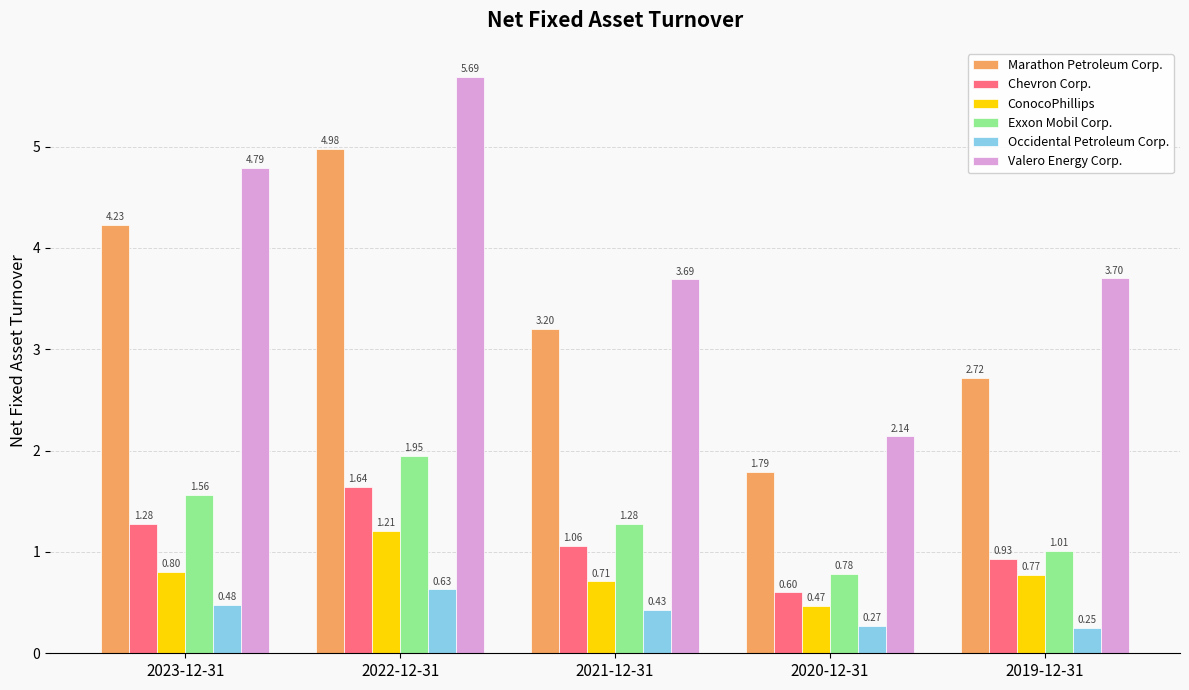

What is the sum of all ConocoPhillips values?

4.0